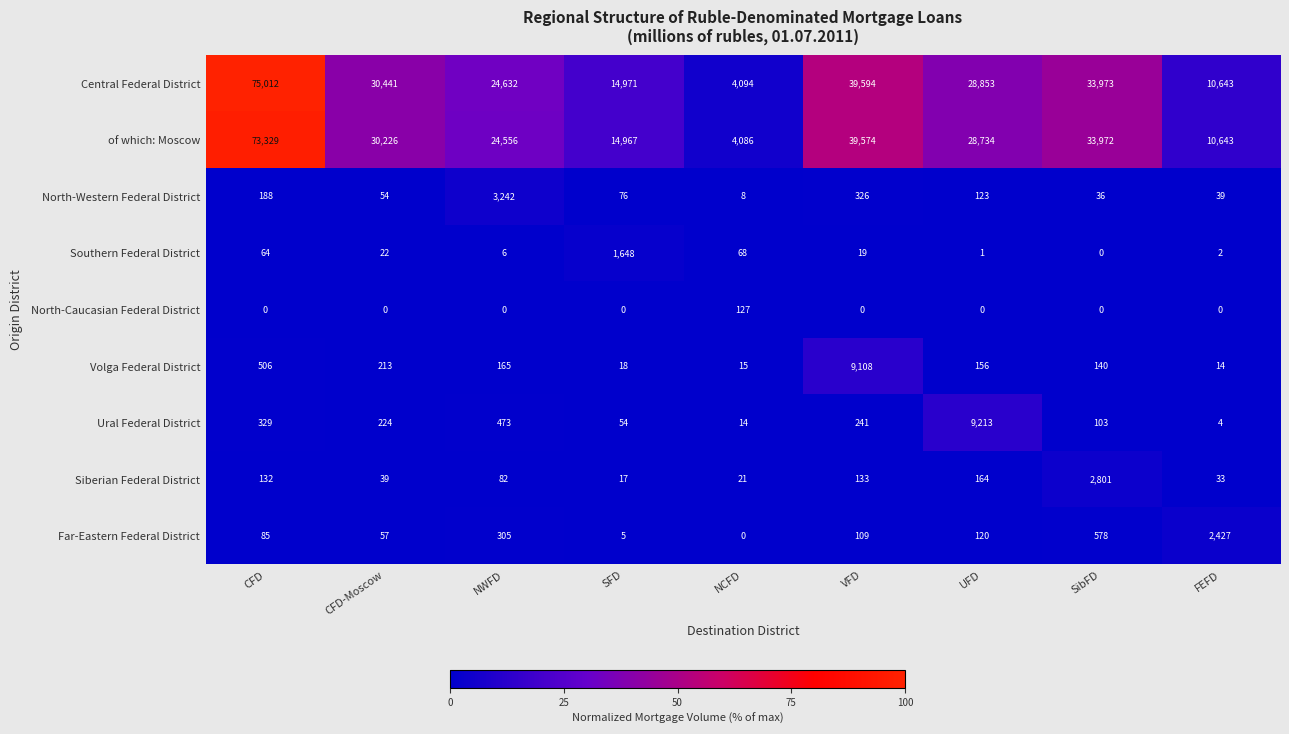

Is it true that Siberian Federal District equals 175 at CFD?

False